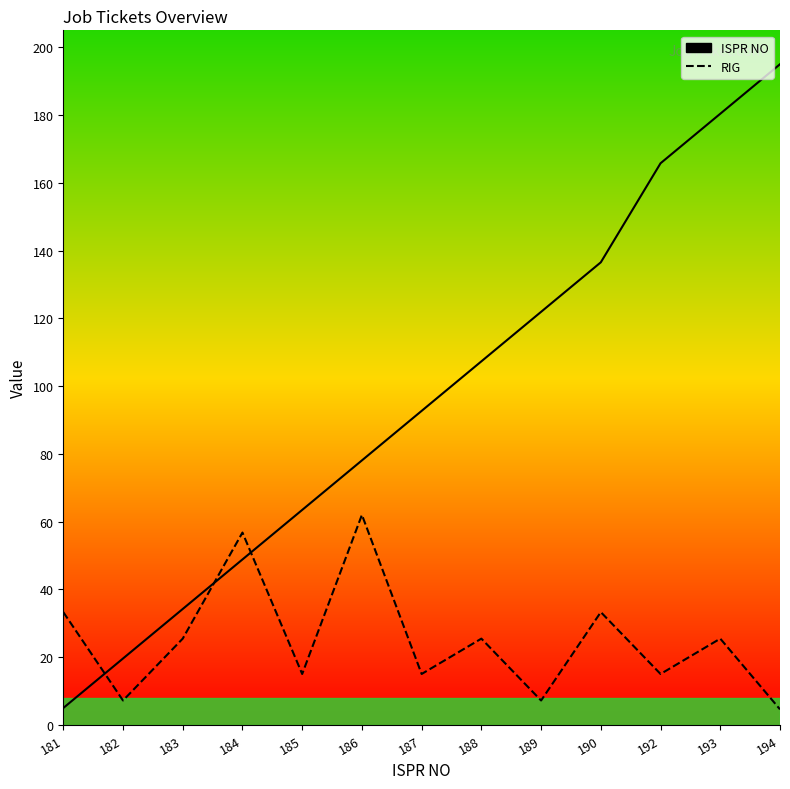

Is the value of ISPR NO at 185 greater than the value of RIG at 181?

Yes